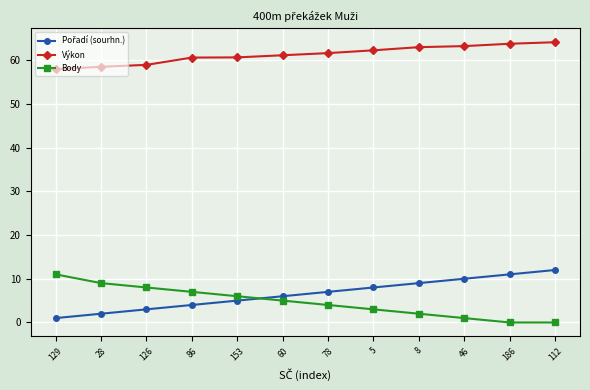

Count the number of data series in this chart.

3